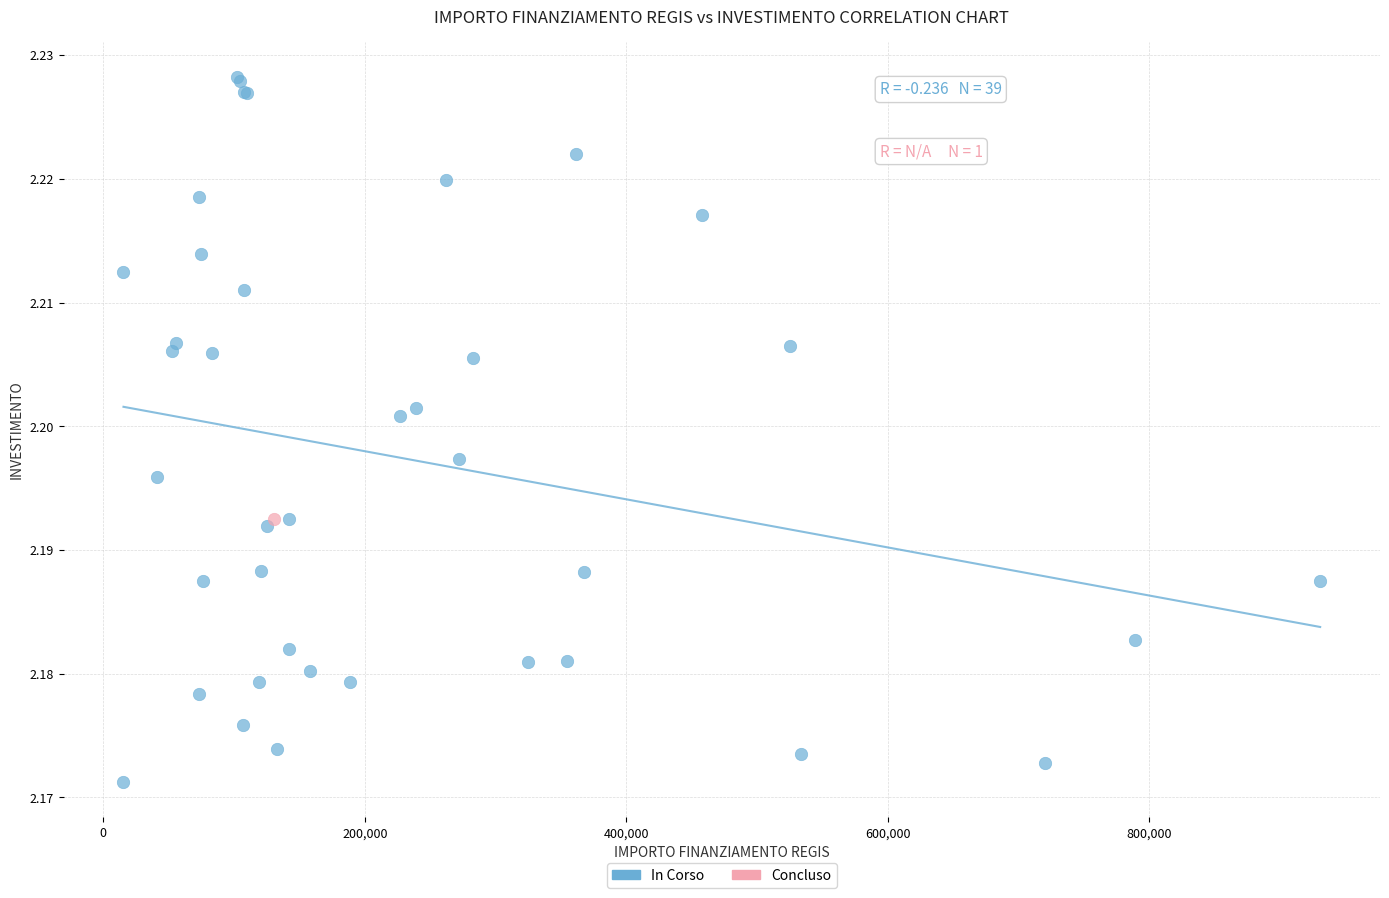

What are all the series names shown in the legend?

In Corso, Concluso